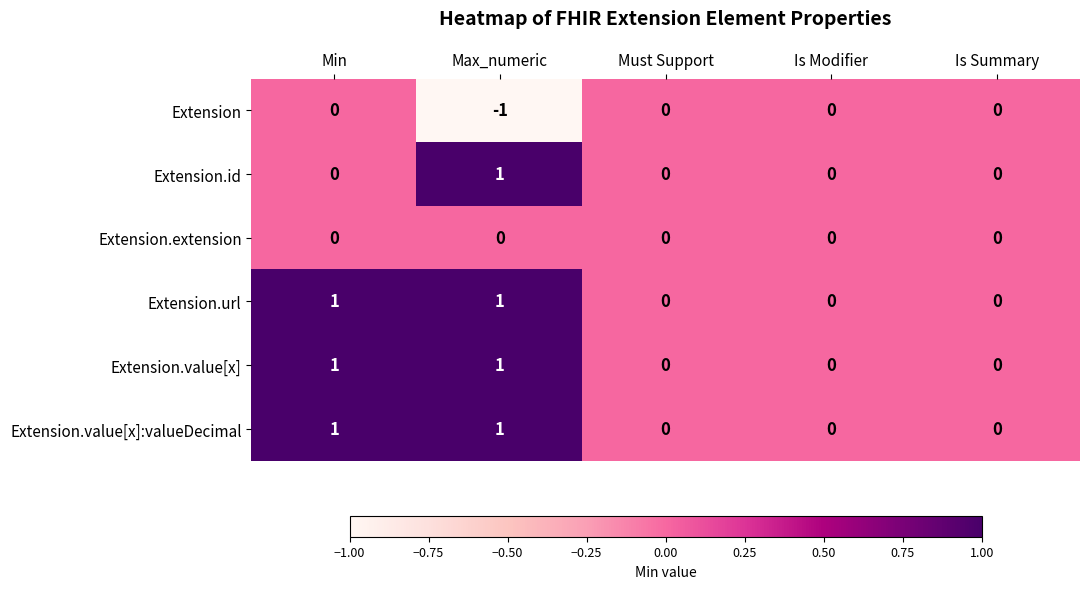

What is the total value across all series at Max_numeric?

3